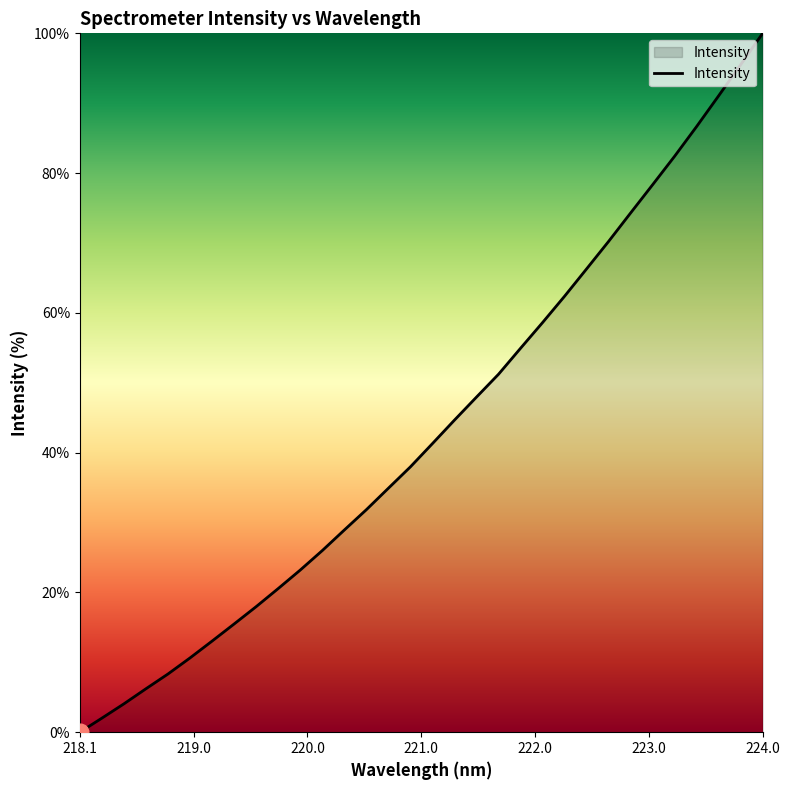

What is the greatest value displayed?

100.0